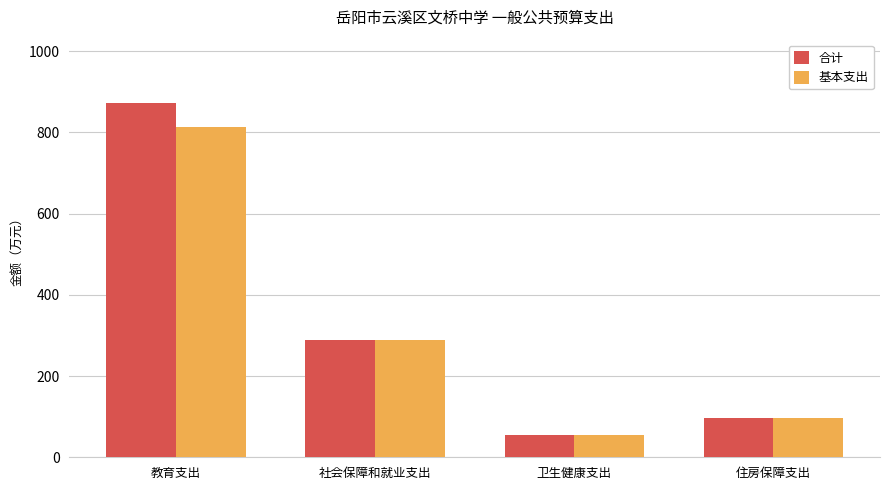

The value of 基本支出 at 住房保障支出 is 95.6. True or false?

True